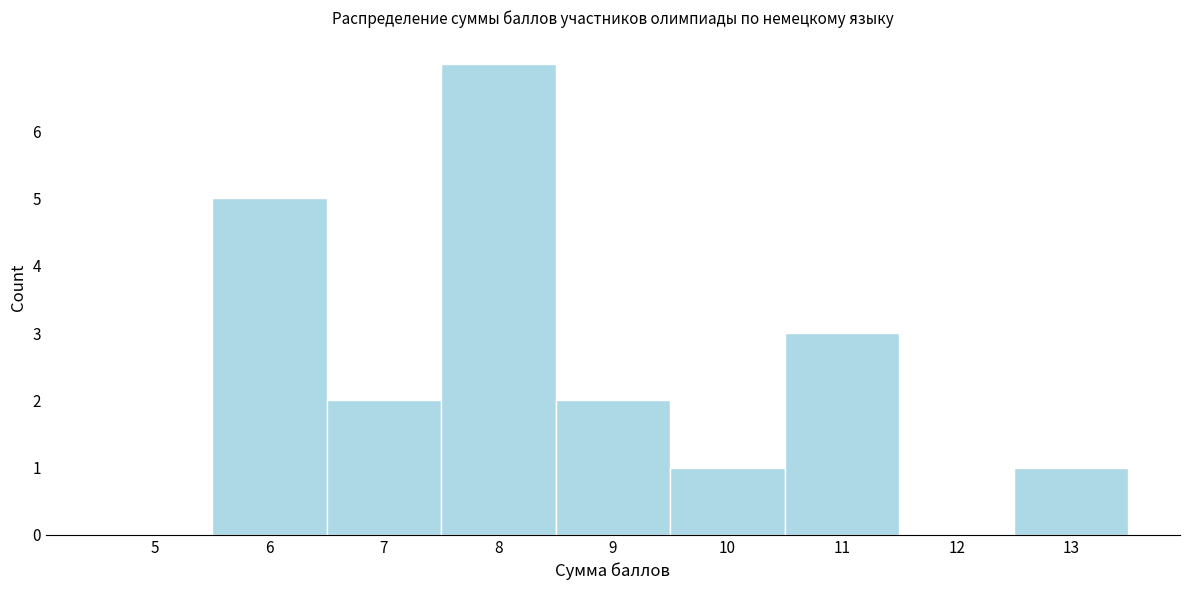

Reading left to right, transcribe all the data shown in this chart.

5=0	6=5	7=2	8=7	9=2	10=1	11=3	12=0	13=1